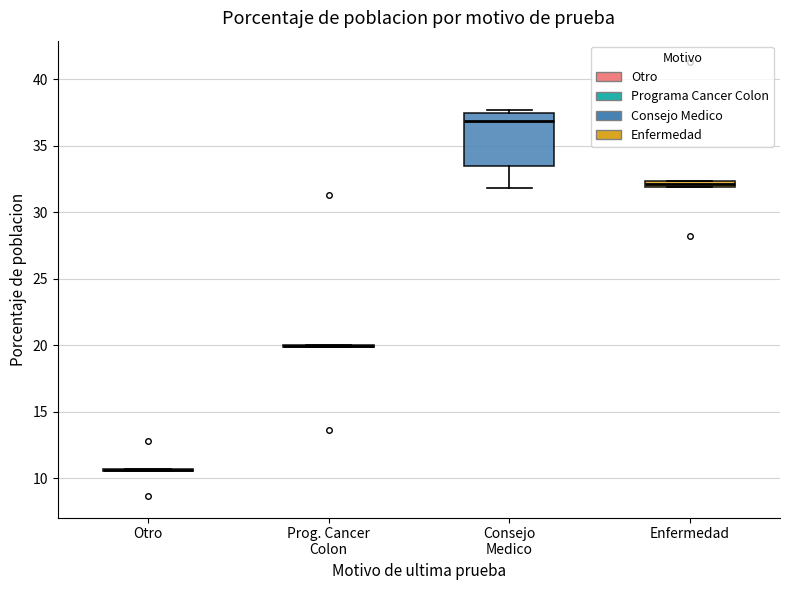

Where is the lower edge of the box for Enfermedad on the y-axis? The values are not printed on the chart, so give them approximately, as read against the axis.

32.0